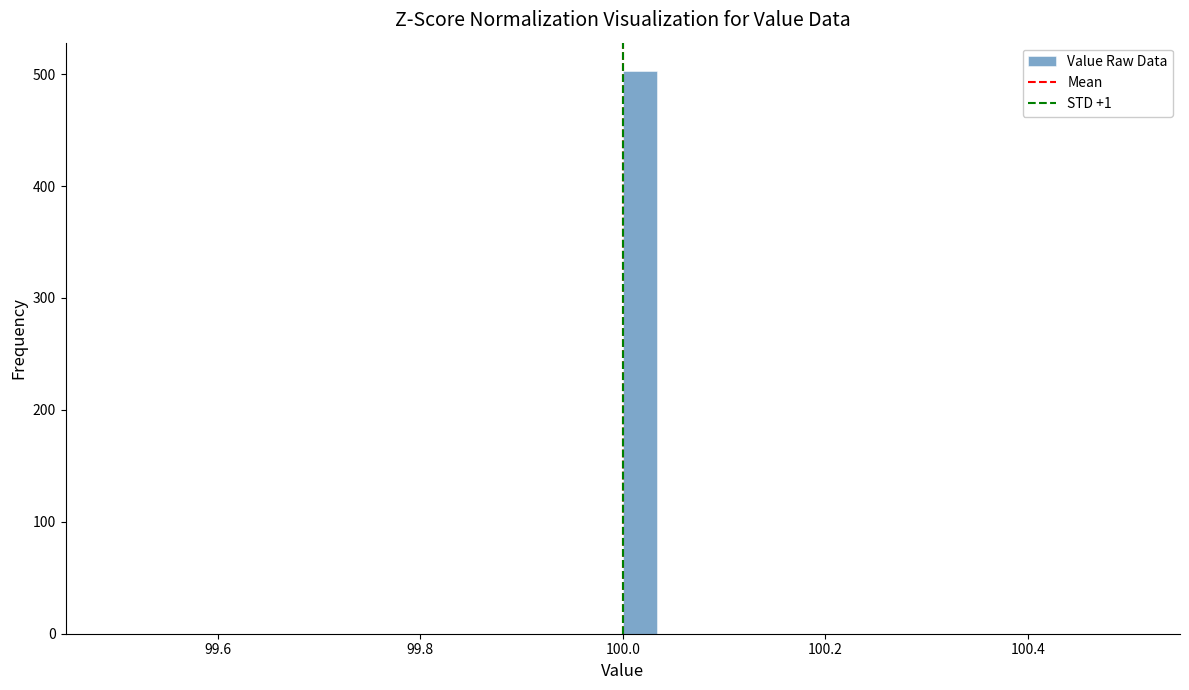

Around what value on the x-axis is the tallest bar? Give the approximate position of its centre, as read against the axis.

100.02